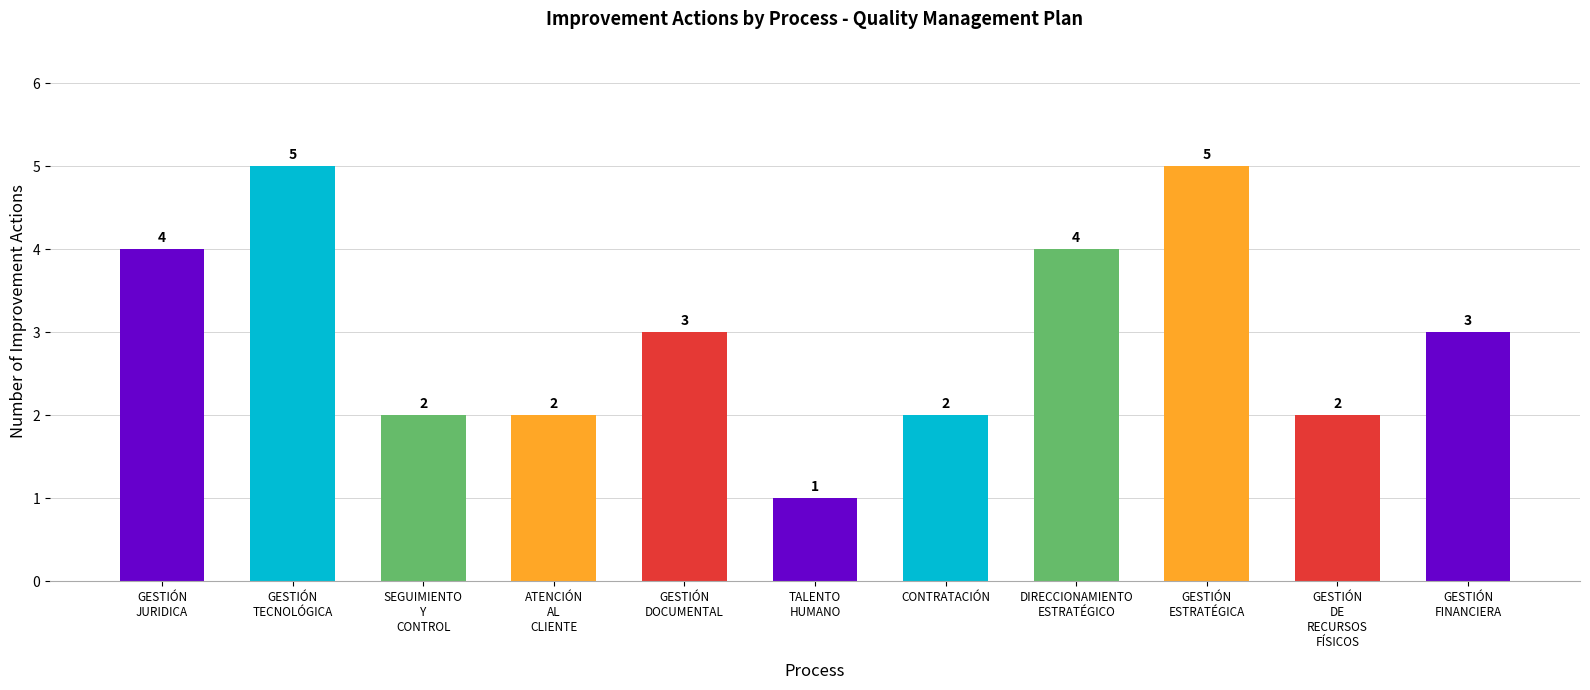

How many values are between 2 and 4?

8